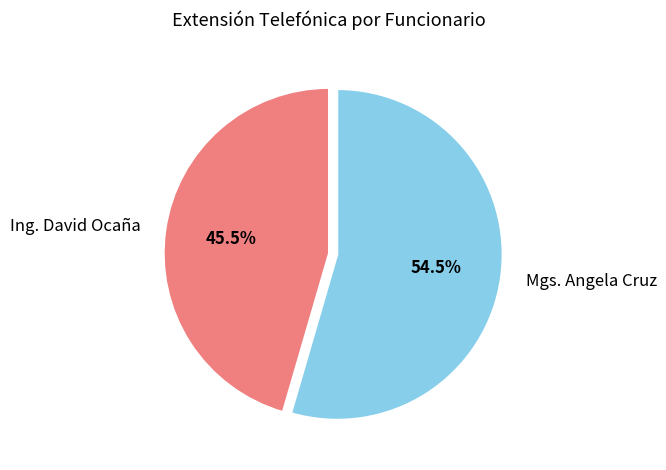

Which category has the smallest portion of the pie?

Ing. David Ocaña